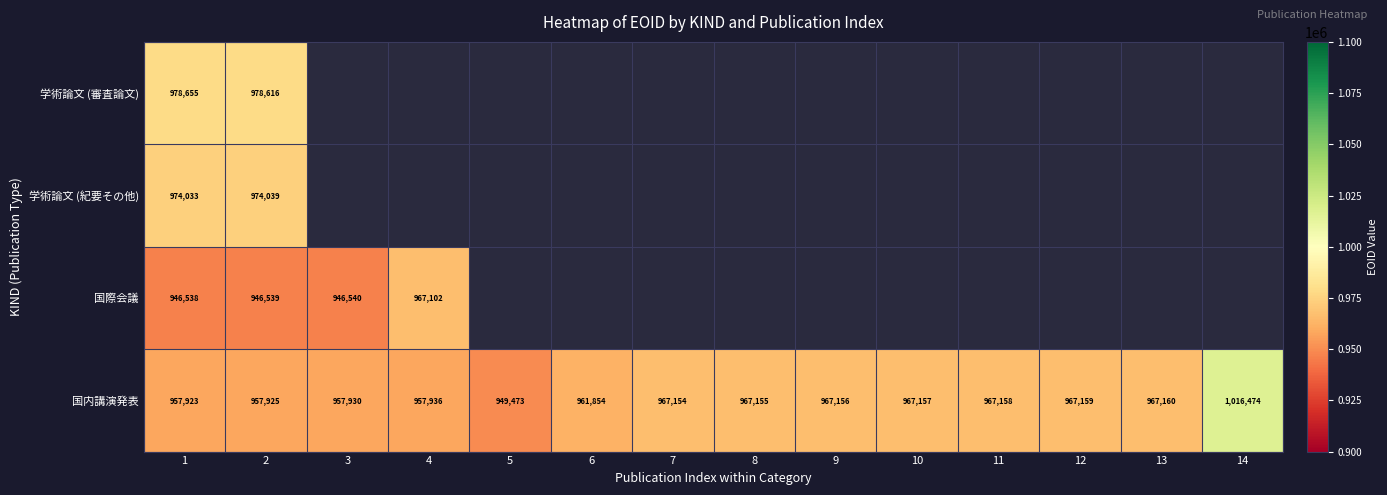

How many values in the 国内講演発表 series are below 967155?

7